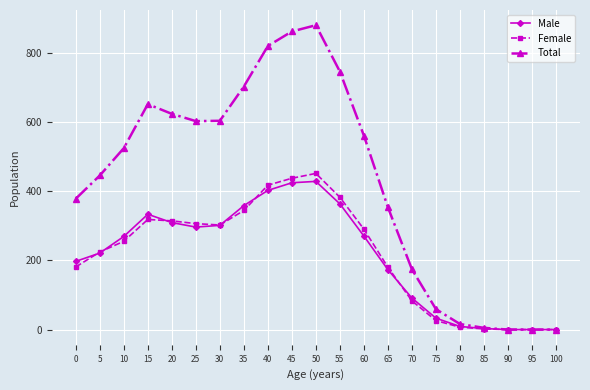

True or false: Total has a value of 293 at 70.

False